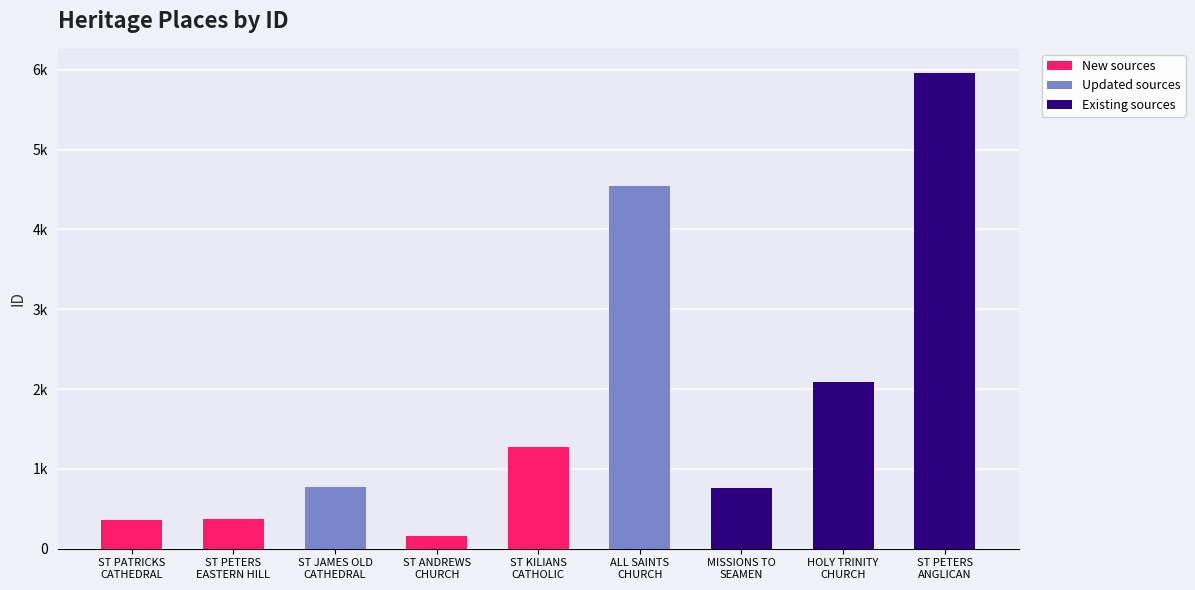

Where does the data first go above 767?

ST KILIANS
CATHOLIC